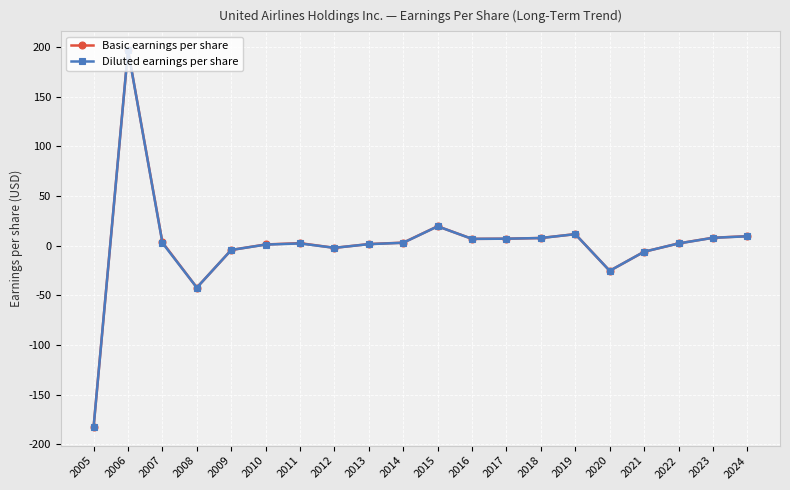

True or false: Diluted earnings per share has more than 2 points higher than both neighbors.

True